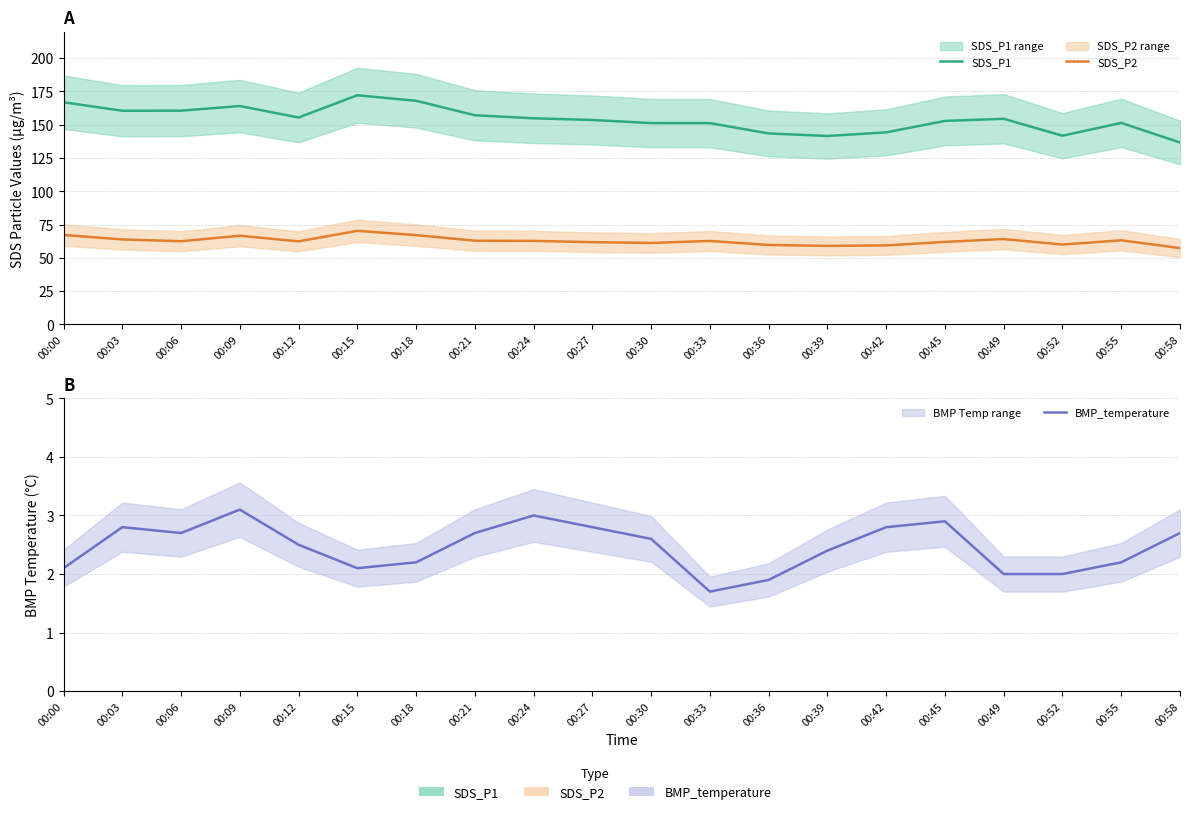

What is the total value across all series at 00:21?

222.8